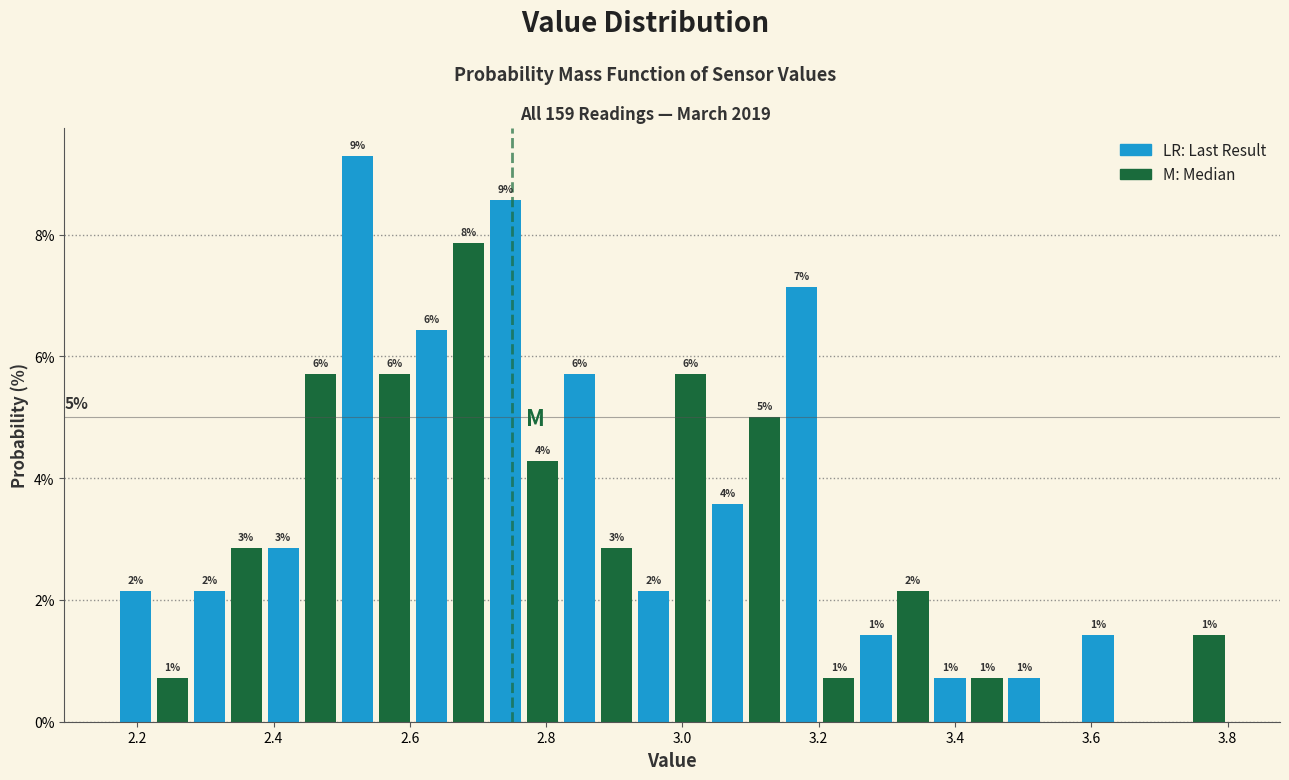

Around what value on the x-axis is the tallest bar? Give the approximate position of its centre, as read against the axis.

2.52